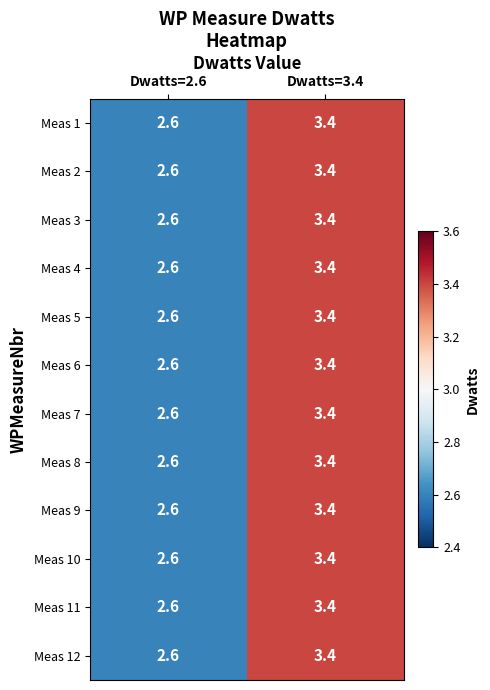

At which label is Meas 9 closest to 3?

Dwatts=2.6